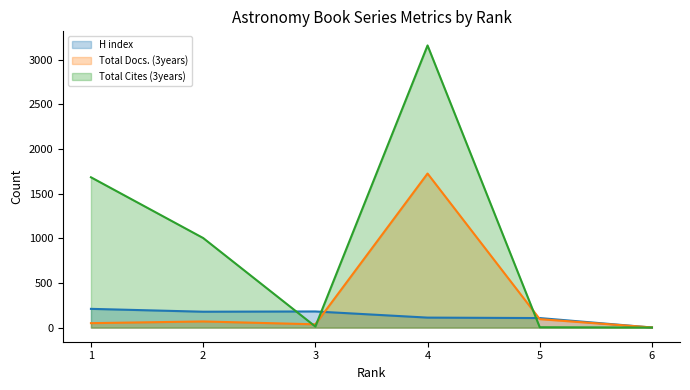

What is the value of the H index point at the 1st from the left?

210